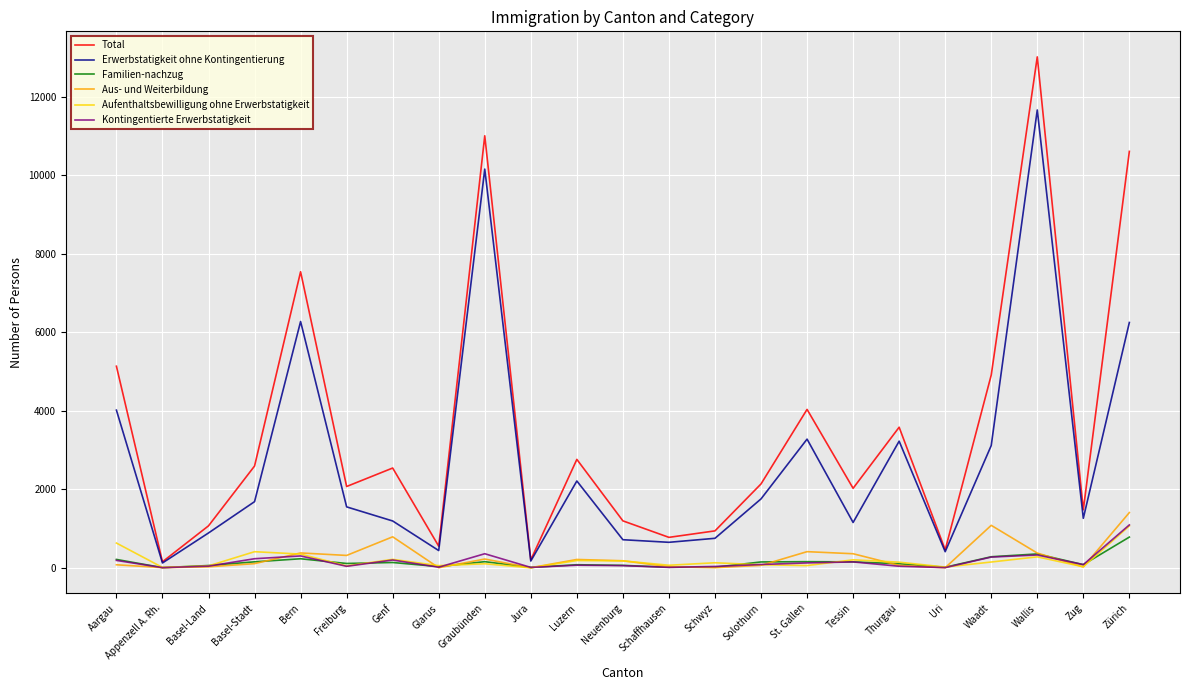

True or false: Aus- und Weiterbildung and Erwerbstatigkeit ohne Kontingentierung intersect in this chart.

False